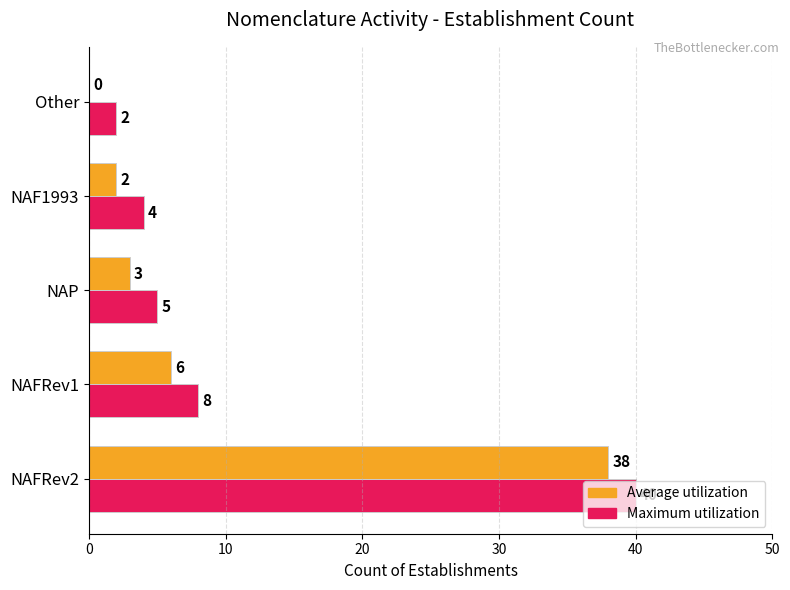

What is the total value across all series at NAF1993?

6